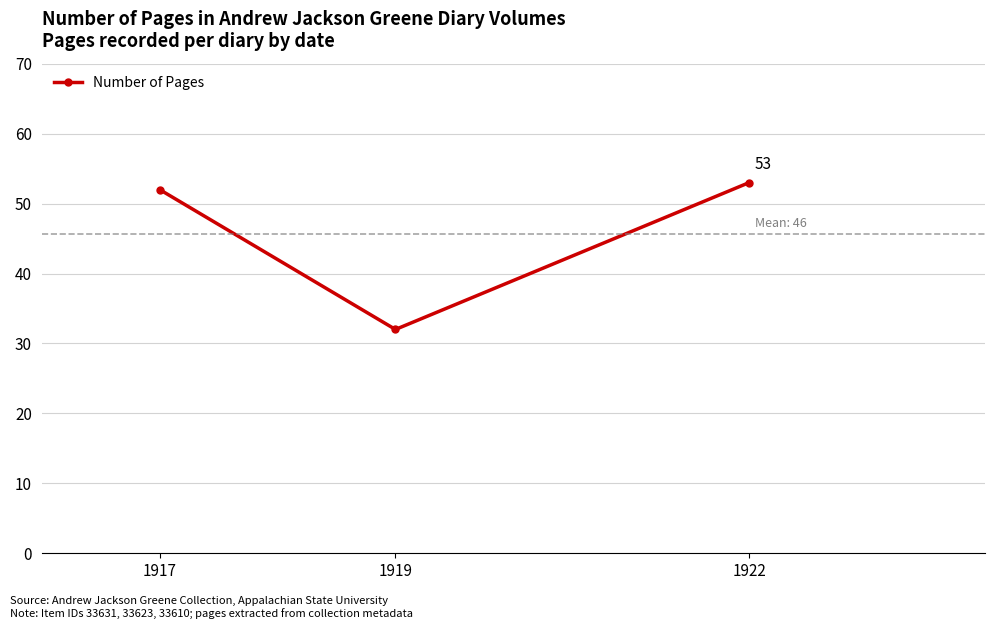

Rank the categories by value from highest to lowest.

1922, 1917, 1919